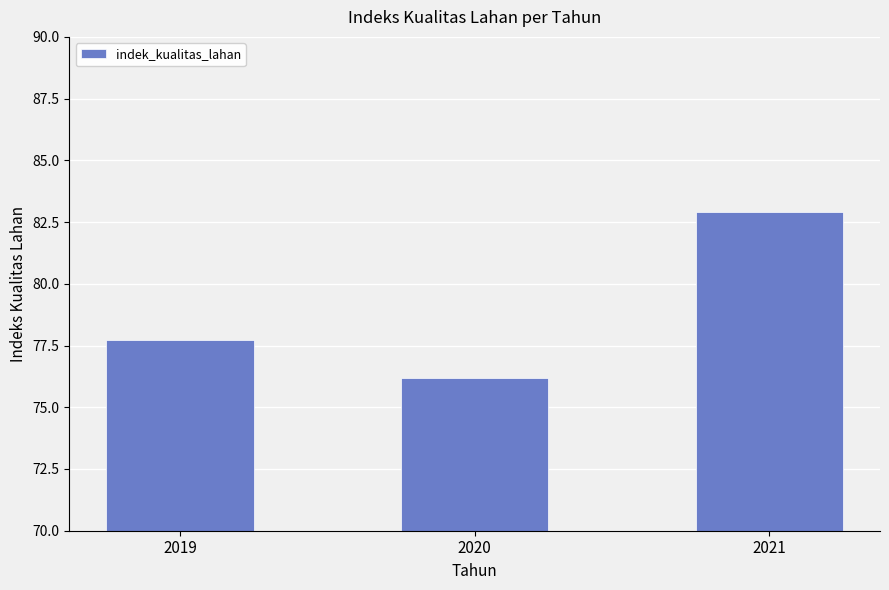

The value at 2021 is 37.0. True or false?

False